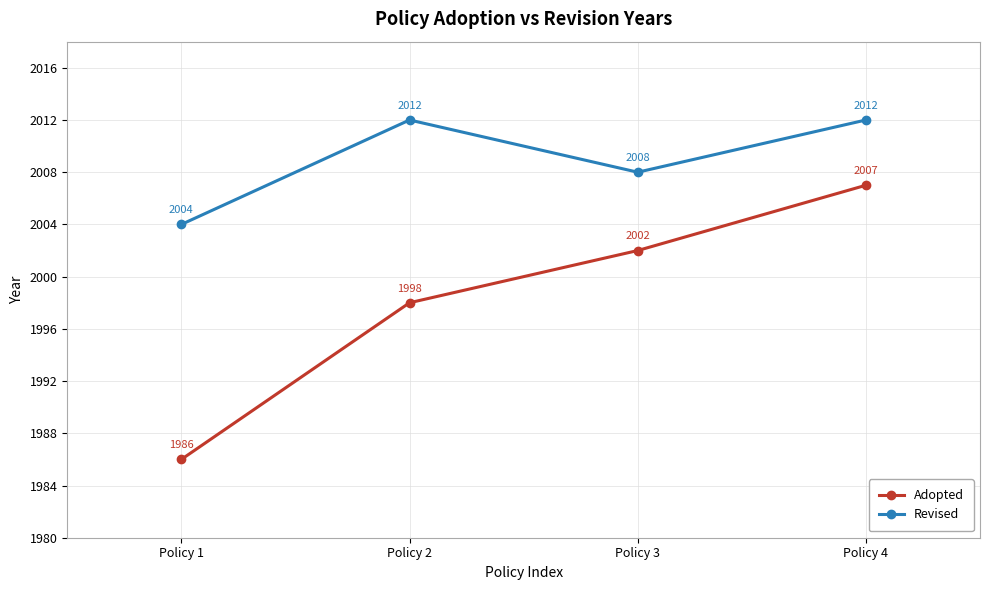

True or false: Adopted and Revised intersect in this chart.

False